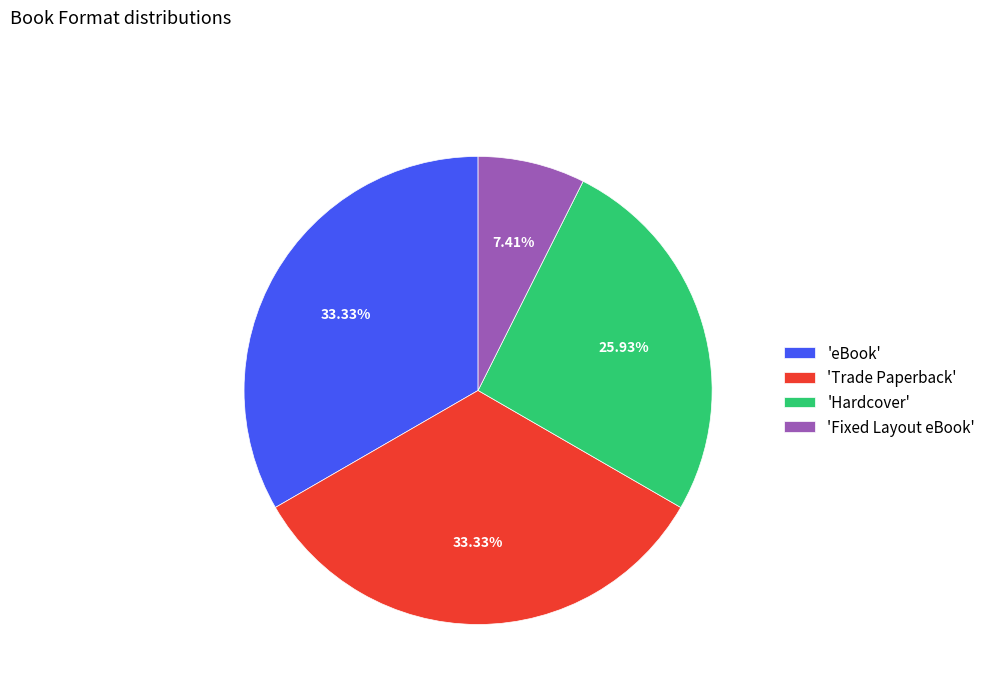

Which has a higher value, 'eBook' or 'Hardcover'?

'eBook'